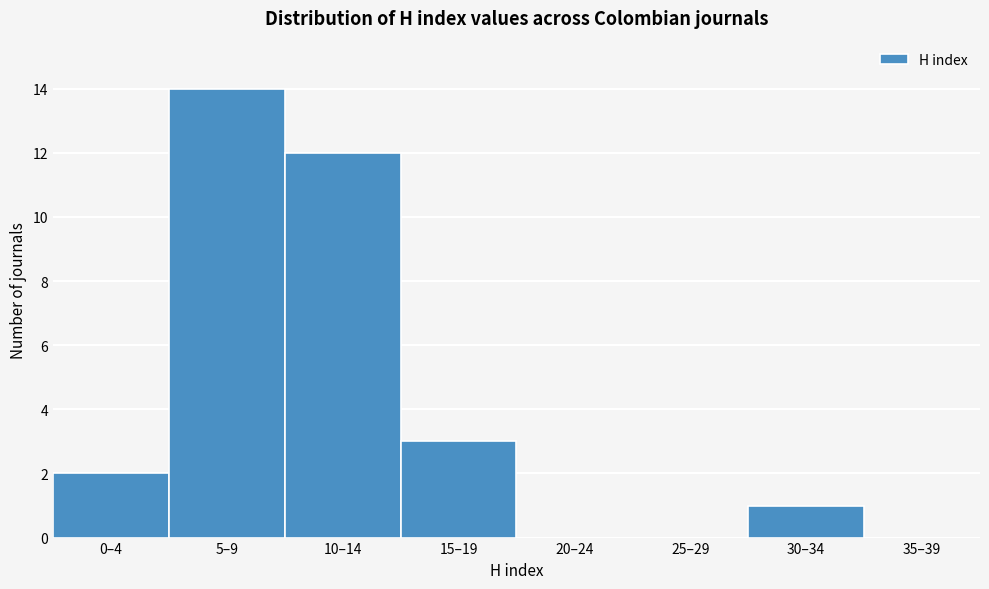

Reading right to left, extract all data points from this chart.

35–39=0	30–34=1	25–29=0	20–24=0	15–19=3	10–14=12	5–9=14	0–4=2